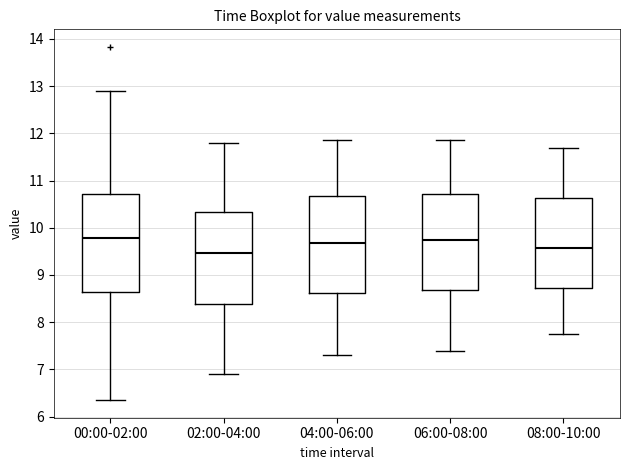

Where does the median line of the box for 06:00-08:00 sit on the y-axis? The values are not printed on the chart, so give them approximately, as read against the axis.

9.8